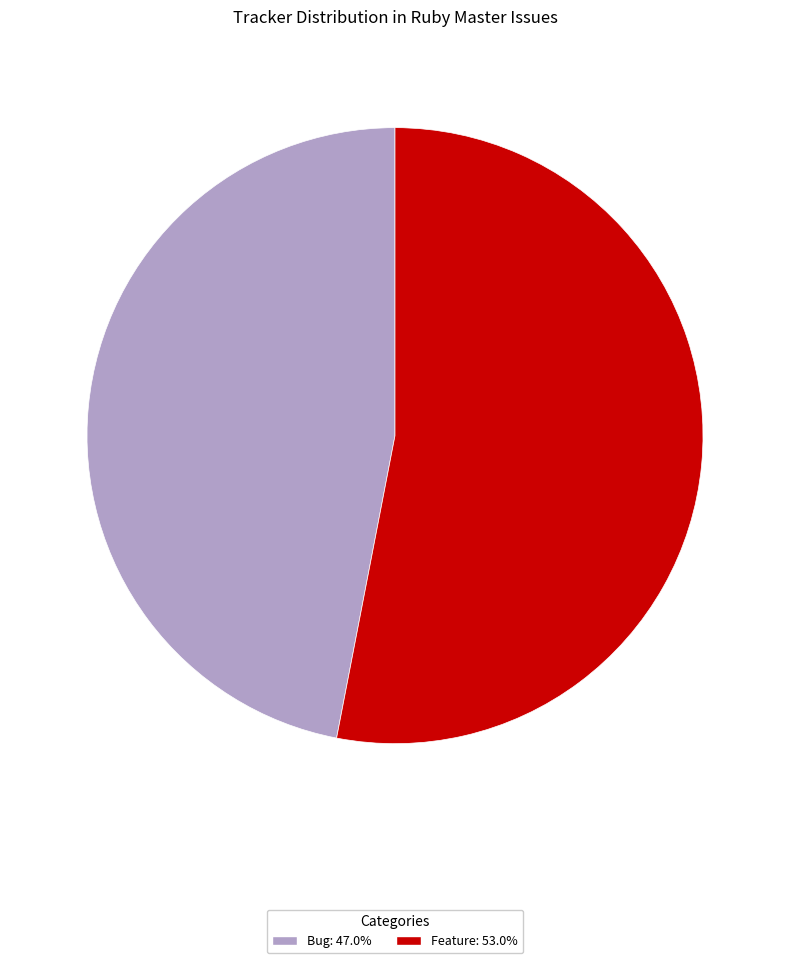

Approximately how many times larger is the value at Bug compared to Feature?

0.9